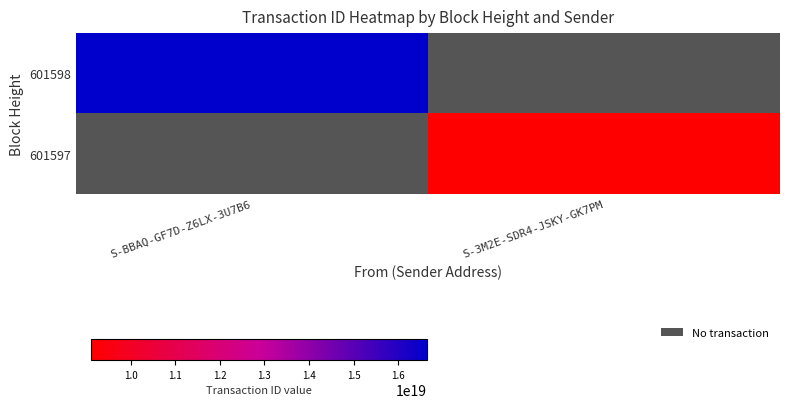

Count the number of categories in the chart.

2